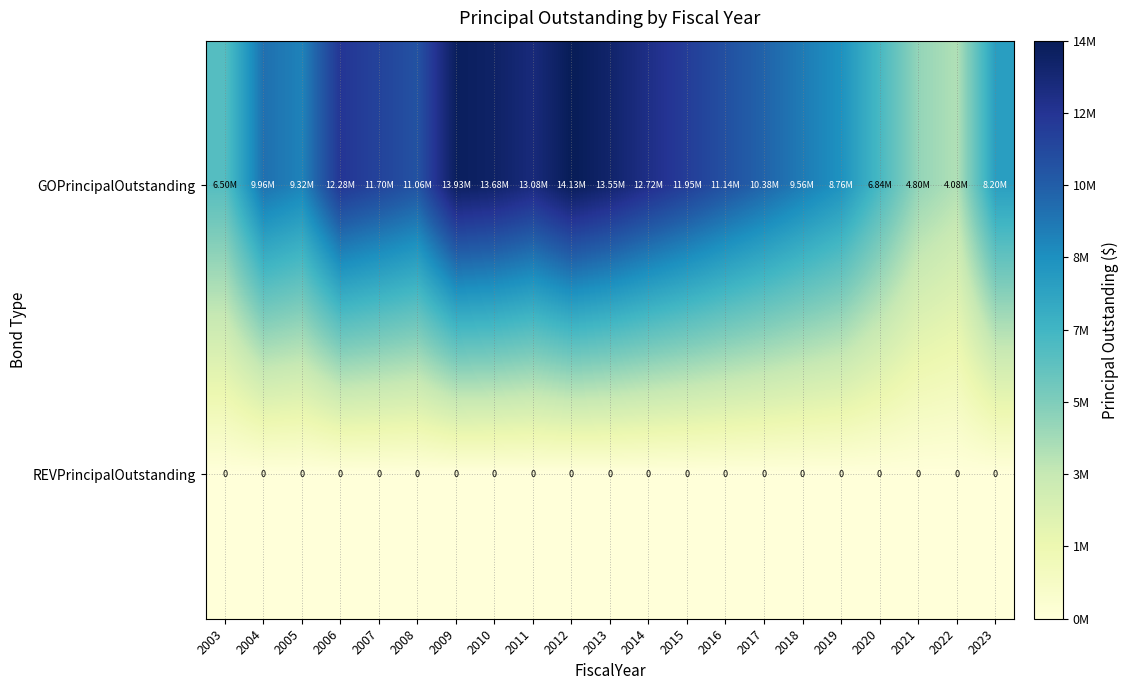

At which category does the chart reach its minimum across all series?

2003